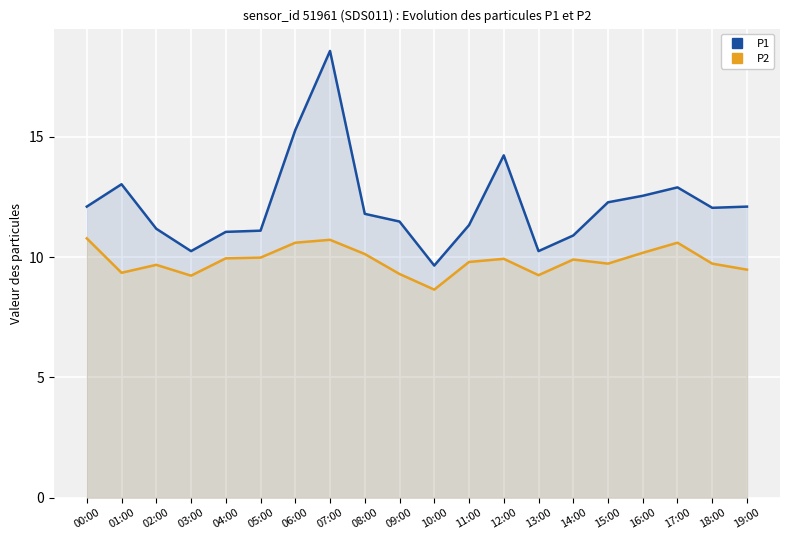

Reading right to left, transcribe all the data shown in this chart.

P1: 12.1	12.1	12.9	12.6	12.3	10.9	10.2	14.2	11.3	9.7	11.5	11.8	18.6	15.3	11.1	11.1	10.2	11.2	13.0	12.1
P2: 9.5	9.7	10.6	10.2	9.7	9.9	9.2	9.9	9.8	8.7	9.3	10.1	10.7	10.6	10.0	9.9	9.2	9.7	9.3	10.8